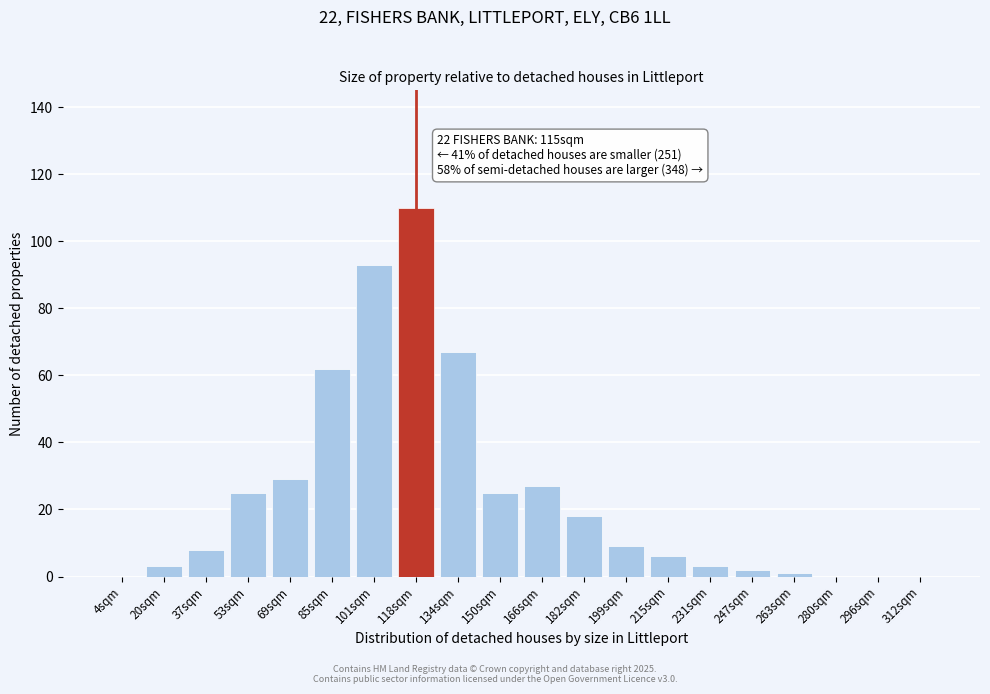

Reading left to right, extract all data points from this chart.

4sqm=0	20sqm=3	37sqm=8	53sqm=25	69sqm=29	85sqm=62	101sqm=93	118sqm=110	134sqm=67	150sqm=25	166sqm=27	182sqm=18	199sqm=9	215sqm=6	231sqm=3	247sqm=2	263sqm=1	280sqm=0	296sqm=0	312sqm=0